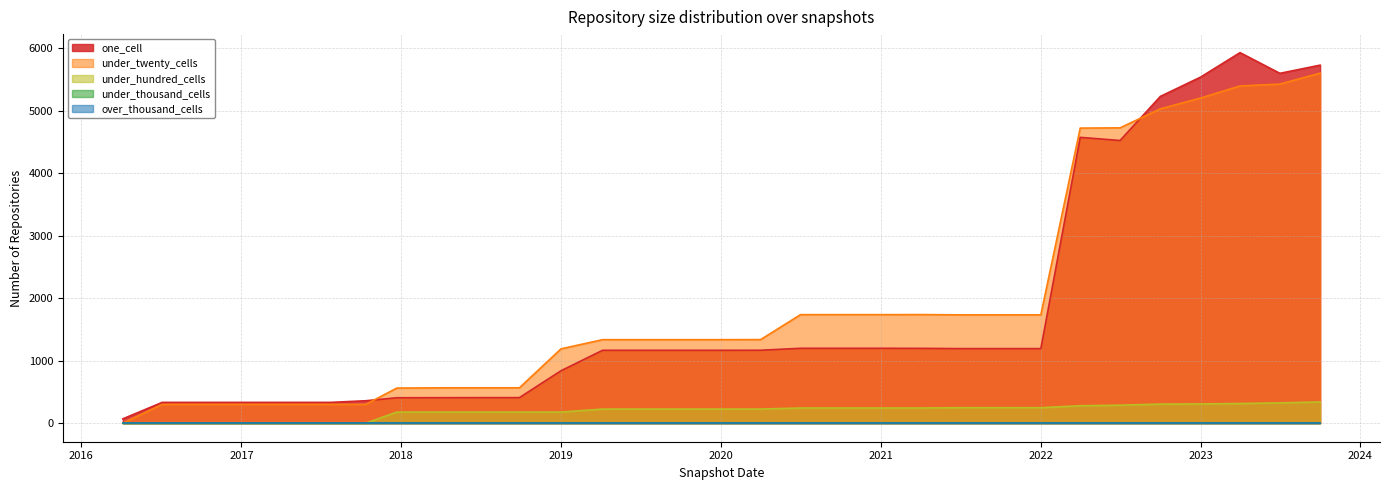

At which category is the sum across all series the highest?

2023-10-01